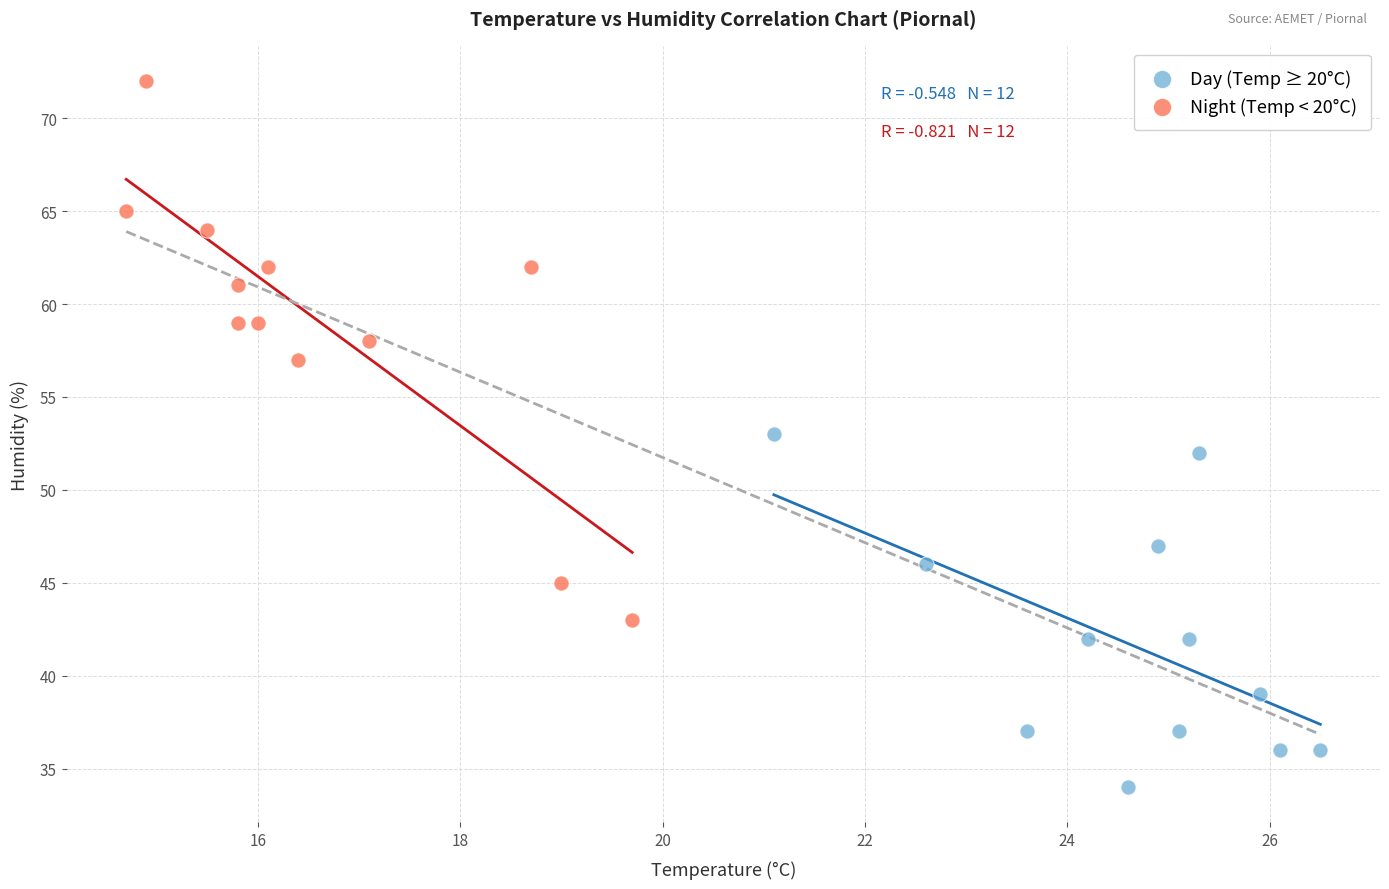

Which series contains the lowest Y value?

Day (Temp ≥ 20°C)